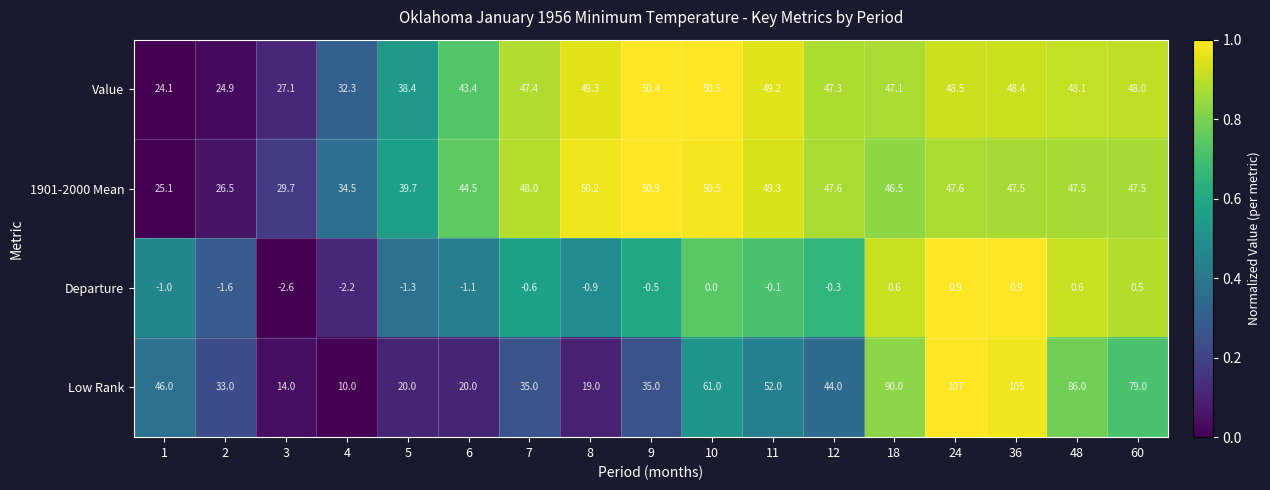

What is the smallest value displayed?

-2.6